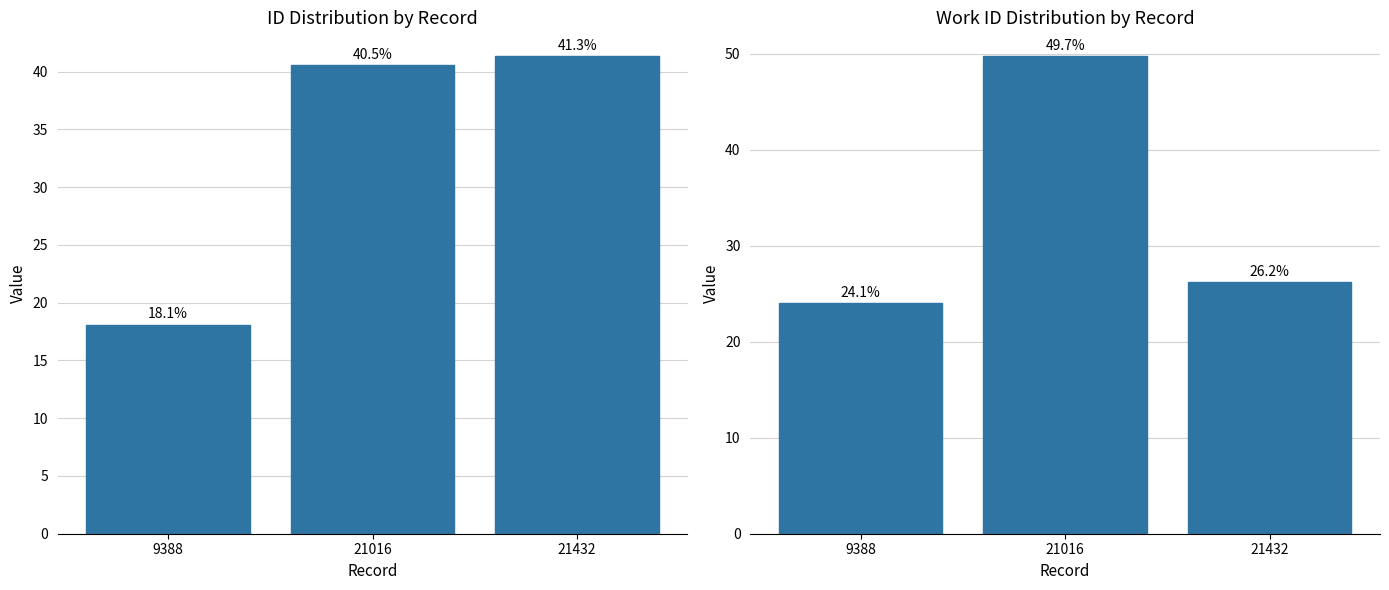

What is the sum of all work_id values?

100.0